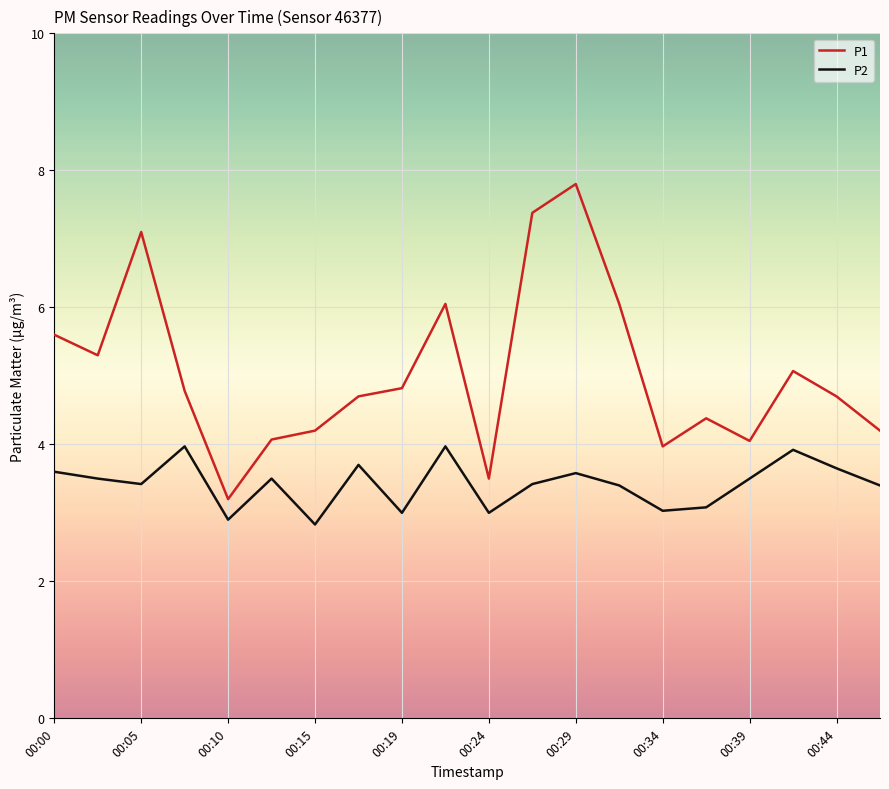

True or false: P2 and P1 cross at least once.

False